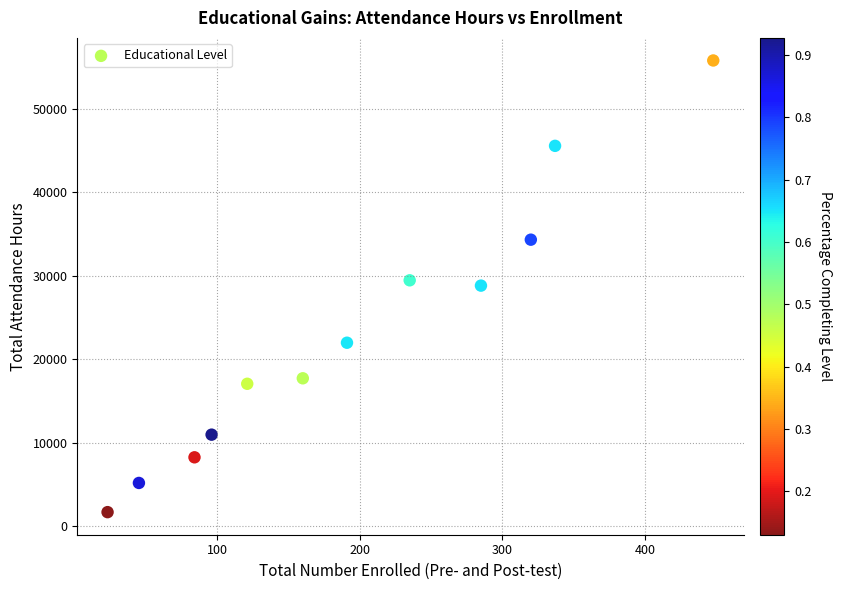

What is the range of Y values (max minus min)?

54092